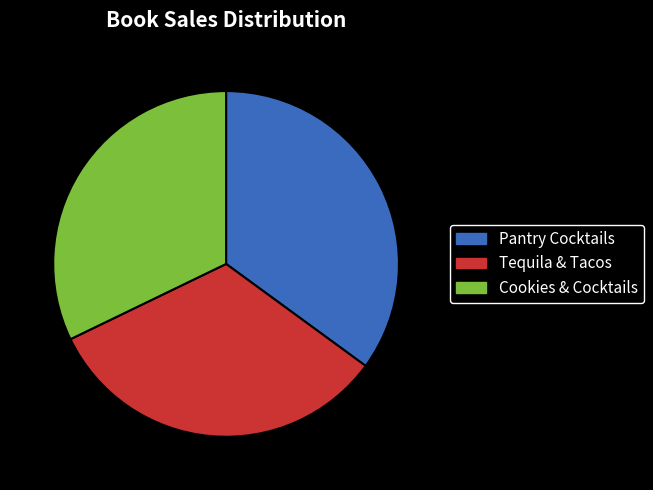

How many segments does this pie chart have?

3